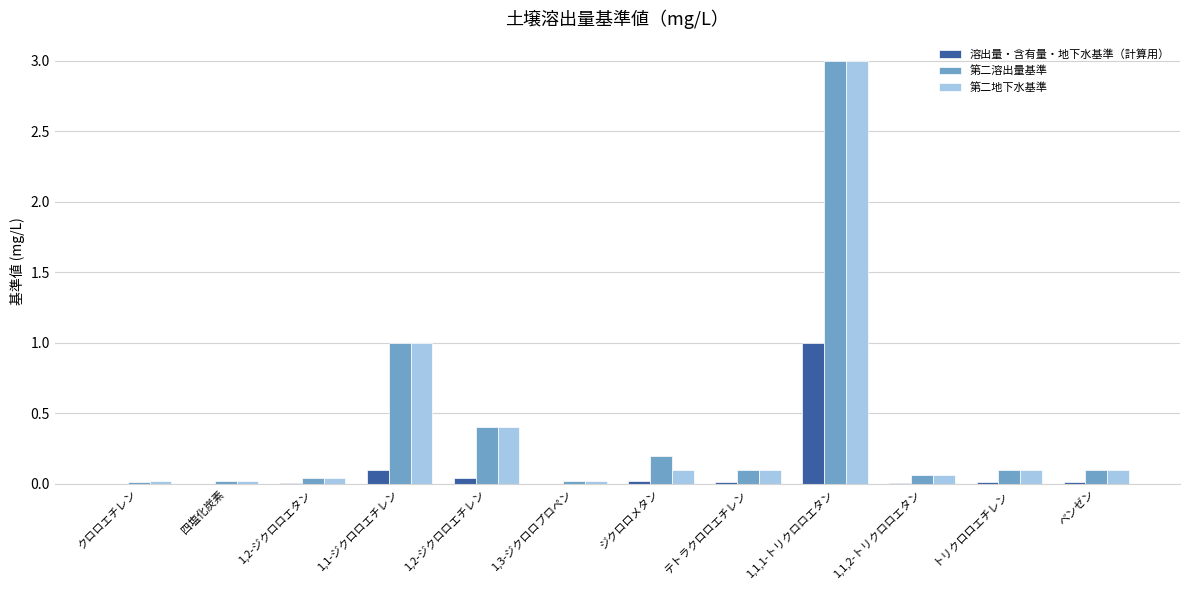

What are all the series names shown in the legend?

溶出量・含有量・地下水基準（計算用）, 第二溶出量基準, 第二地下水基準